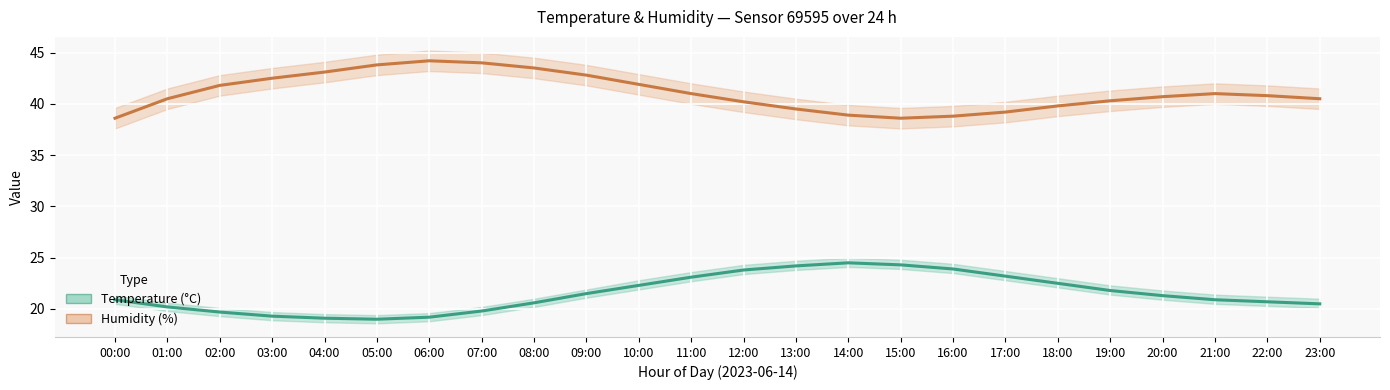

What is the average value of the humidity series?

41.1